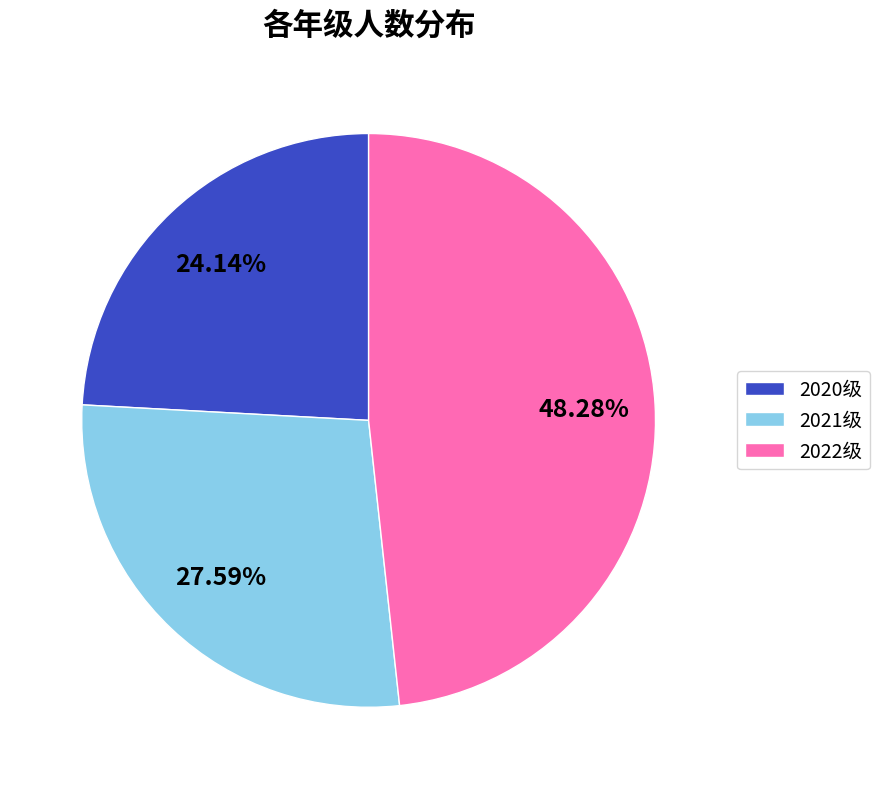

Which slice is the largest?

2022级